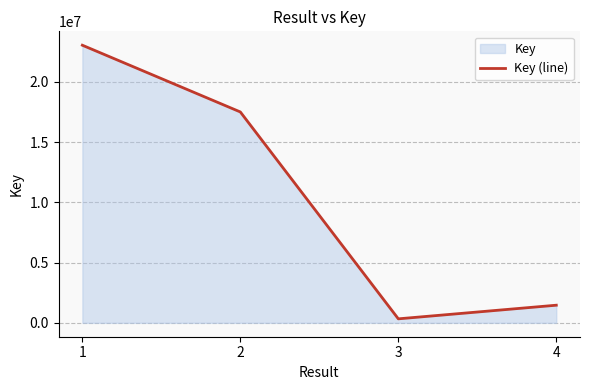

The chart shows a value of 23047452 at 1. True or false?

True